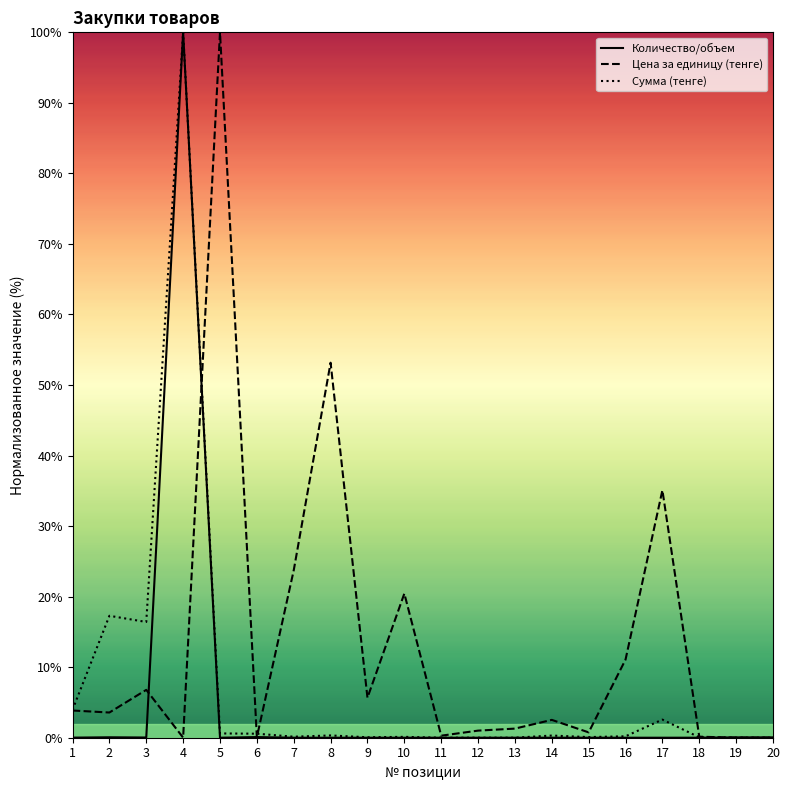

Rank the categories by Сумма (тенге) value from lowest to highest.

11, 20, 12, 13, 19, 18, 9, 15, 10, 7, 16, 14, 8, 6, 5, 17, 1, 3, 2, 4